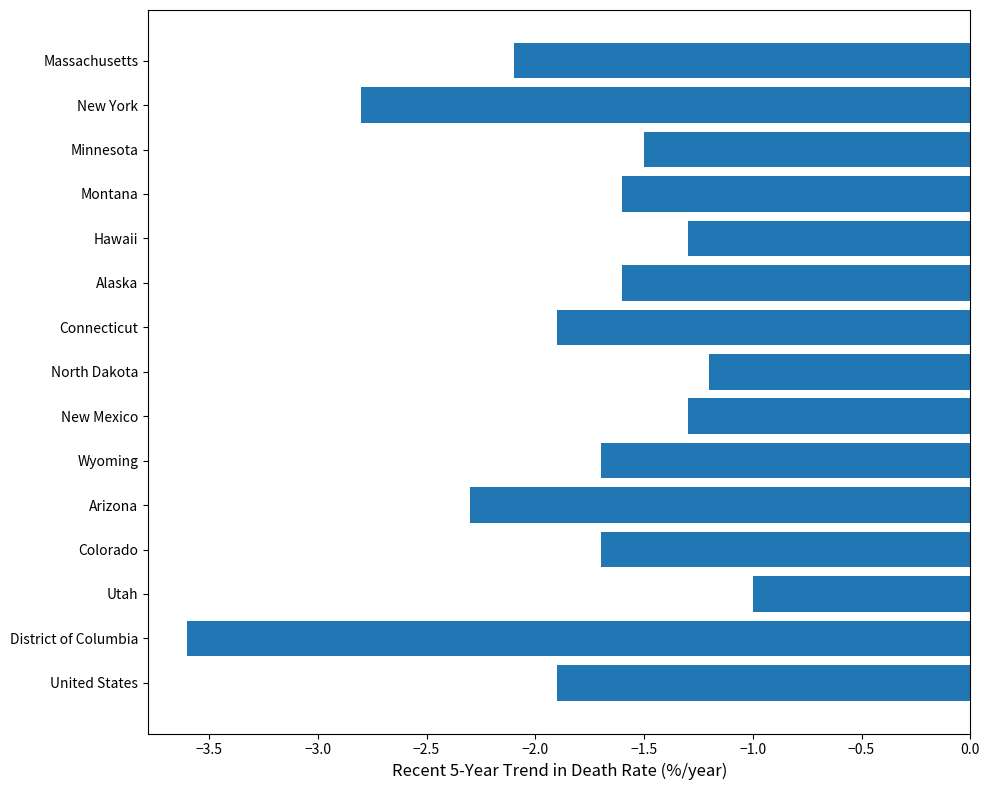

What value does the data have at Arizona?

-2.3